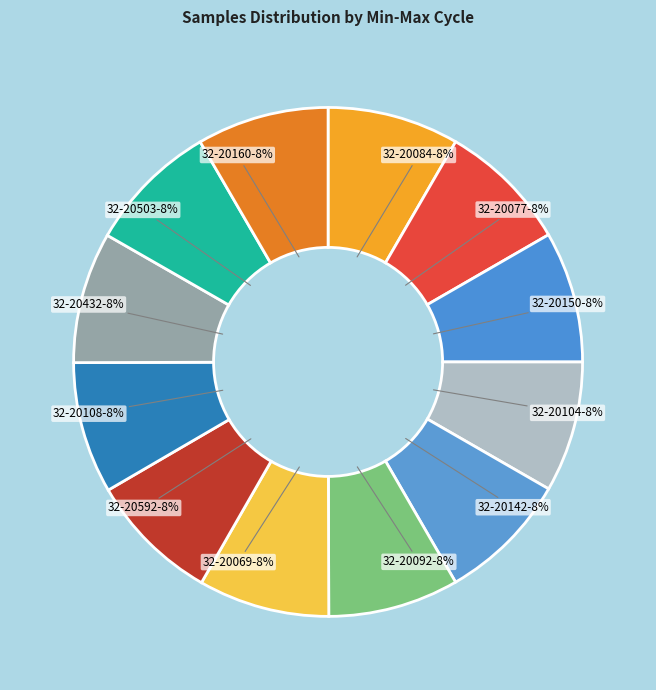

Approximately how many times larger is the value at 32-20069 compared to 32-20142?

1.0